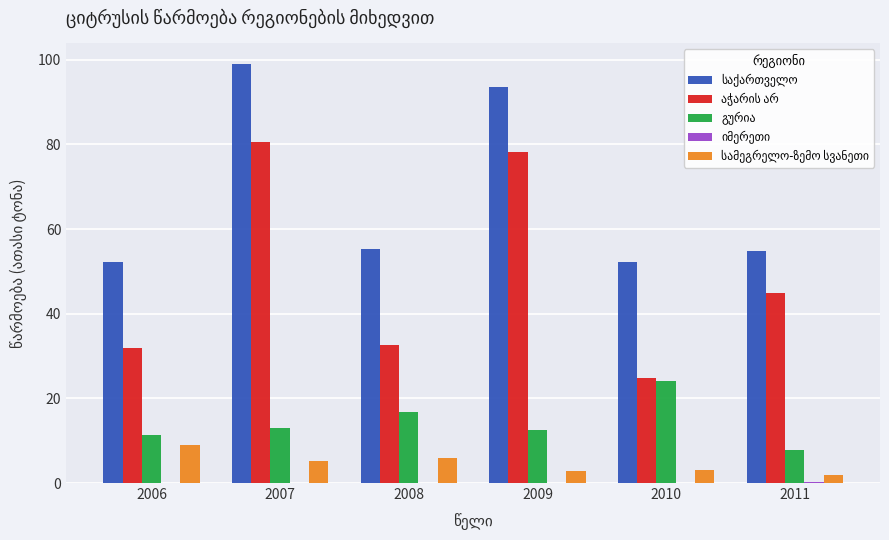

At which category does the chart reach its peak across all series?

2007